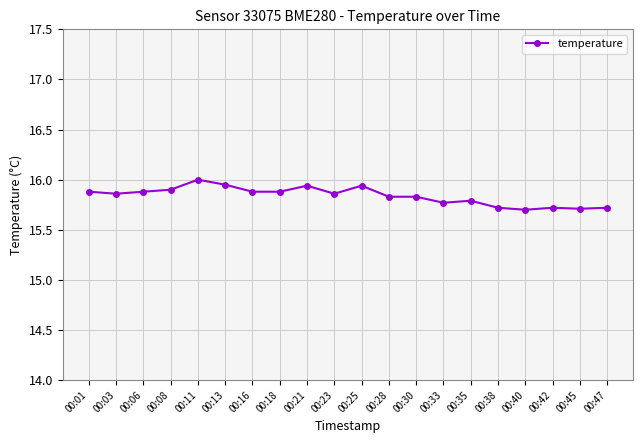

What is the maximum value shown in the chart?

16.0